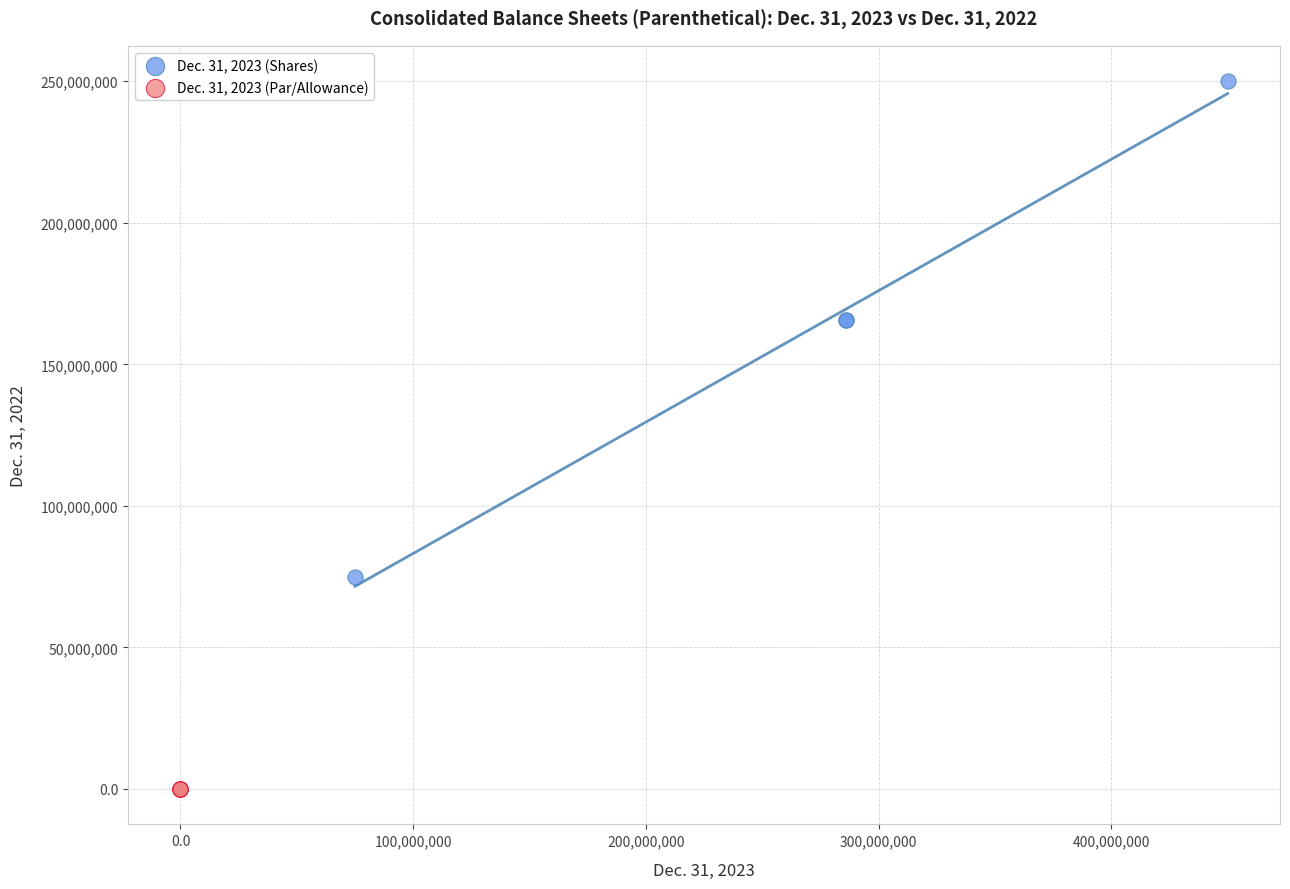

Which series reaches the maximum Y coordinate?

Dec. 31, 2023 (Shares)